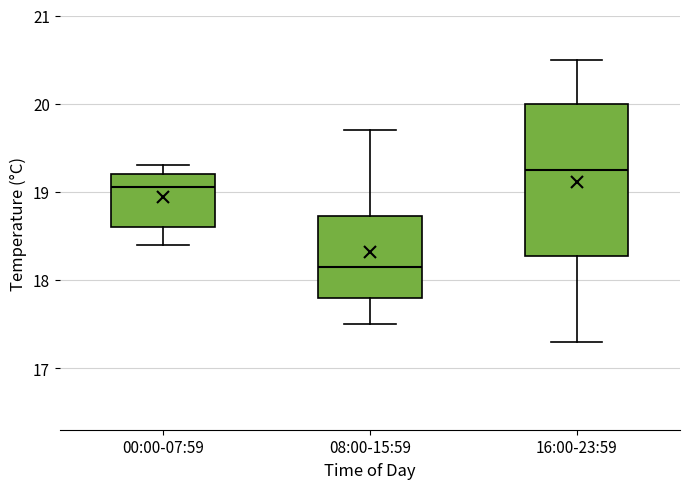

Reading left to right, transcribe this box plot: for each box, give where its median line is, the range the box spans, and where its two whiskers end, as read against the y-axis. The values are not printed on the chart, so give them approximately, as read against the axis.

00:00-07:59: median 19.1, box 18.6 to 19.2, whiskers 18.4 to 19.3
08:00-15:59: median 18.2, box 17.8 to 18.7, whiskers 17.5 to 19.7
16:00-23:59: median 19.3, box 18.3 to 20.0, whiskers 17.3 to 20.5